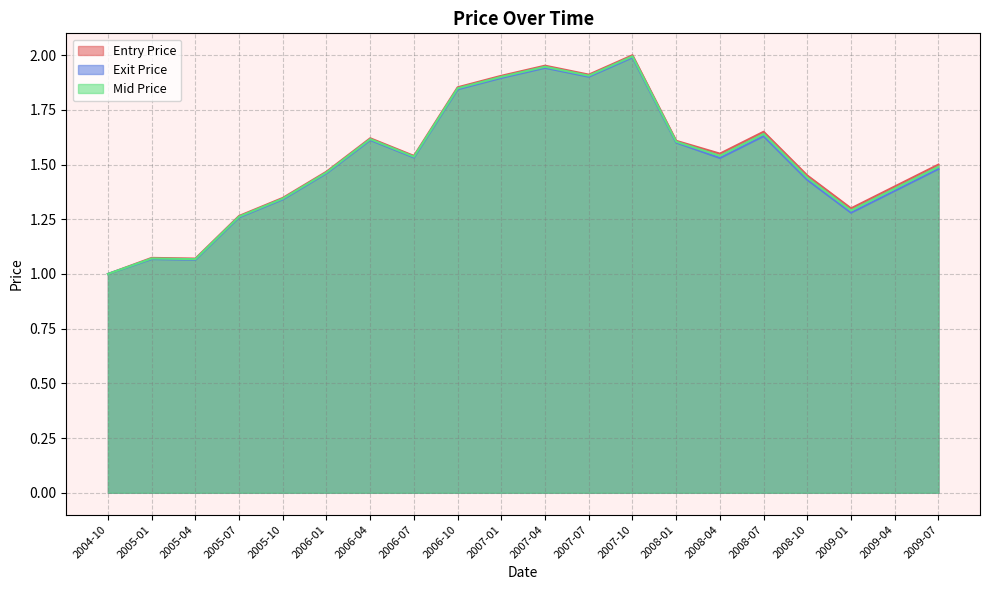

Is the value of Entry Price at 2005-07 greater than the value of Mid Price at 2006-07?

No